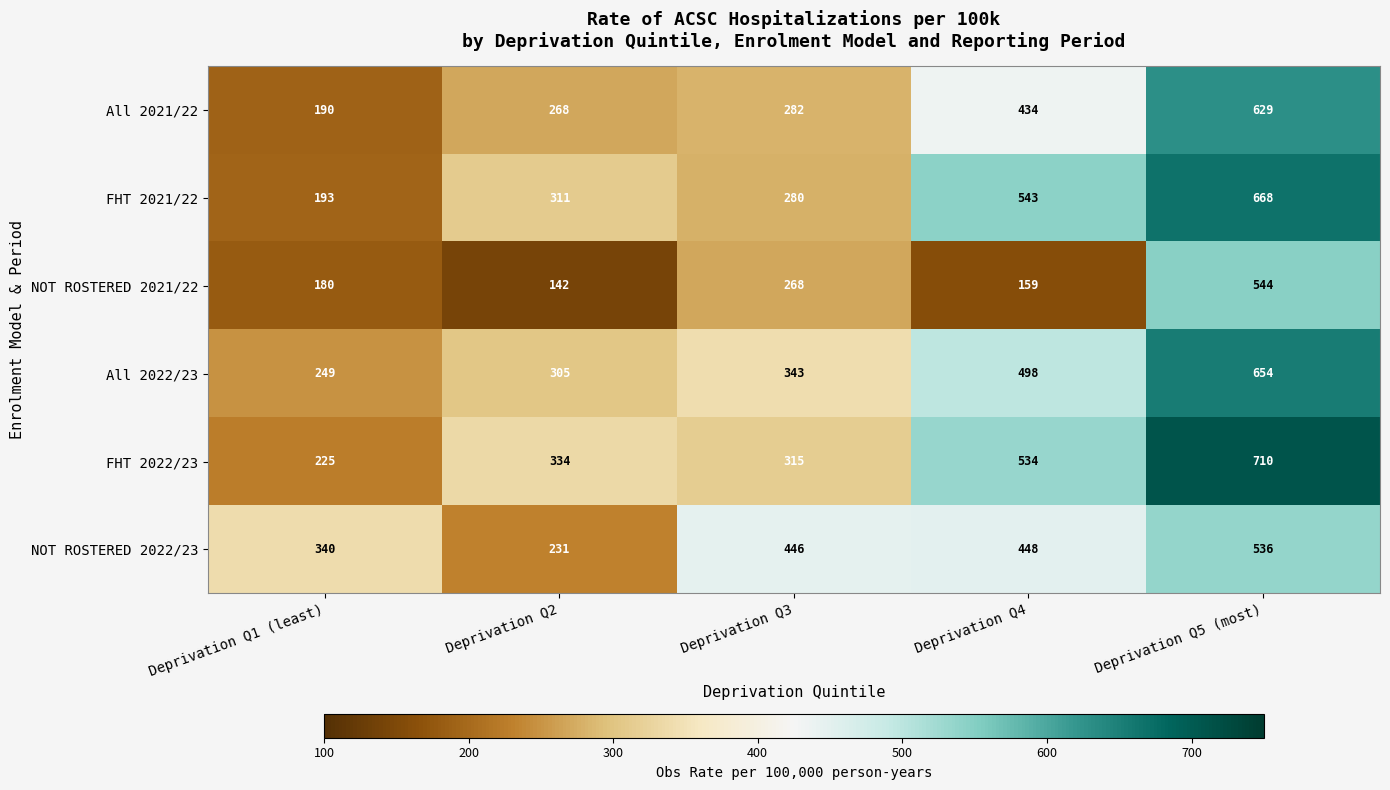

At which category does the chart reach its peak across all series?

Deprivation Q5 (most)